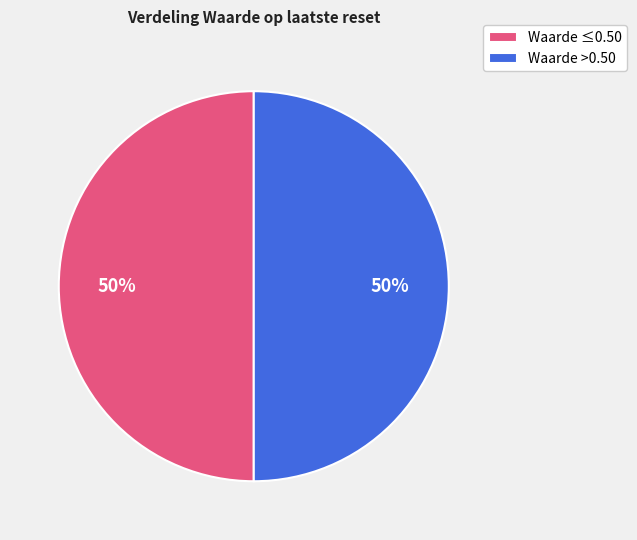

To the nearest percent, what is the combined percentage of Waarde >0.50 and Waarde ≤0.50?

100%